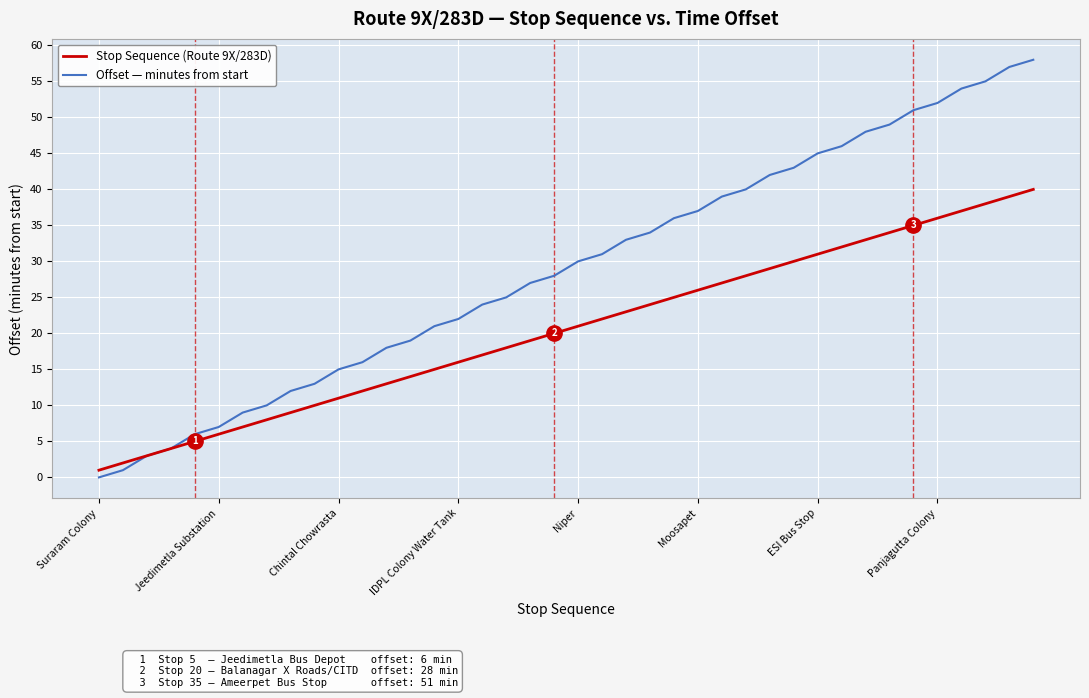

Which series has the largest range (max minus min)?

Offset — minutes from start